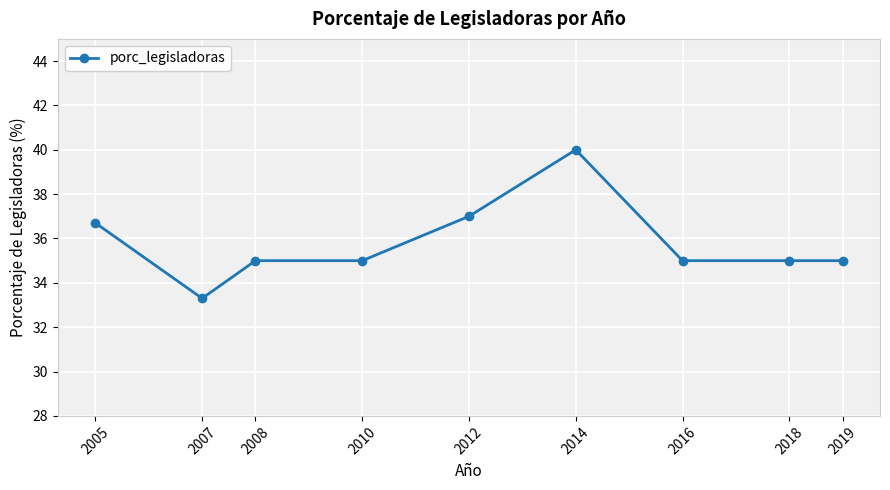

Where is the first local minimum?

2007